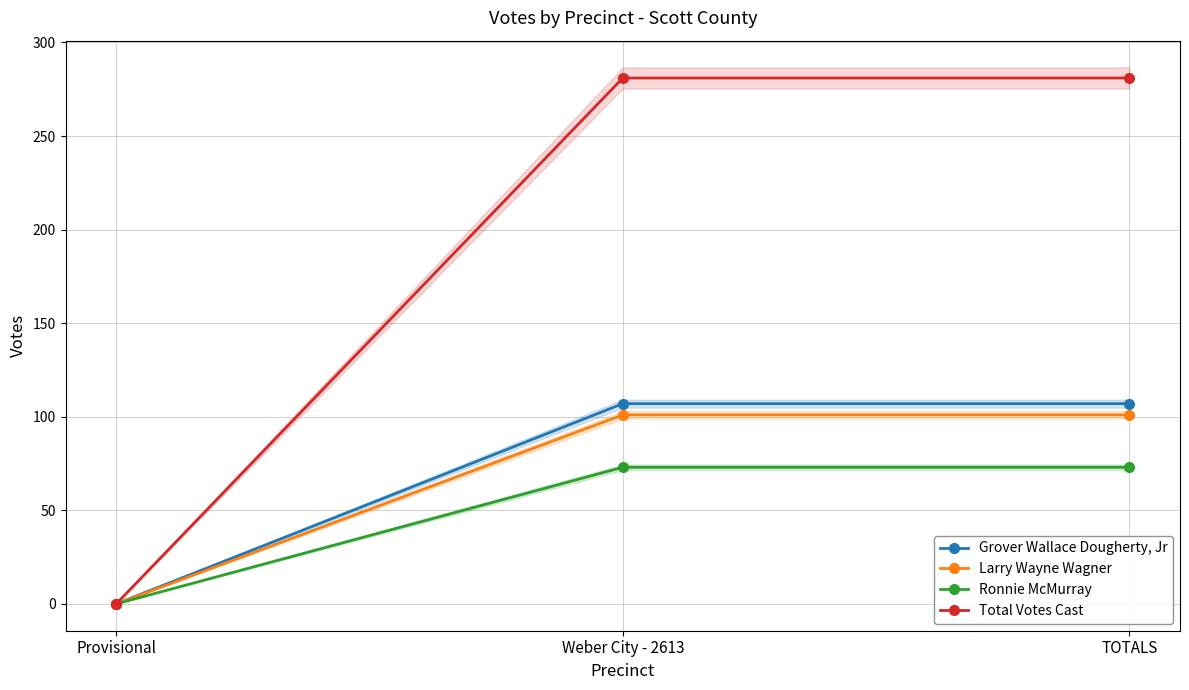

True or false: Grover Wallace Dougherty, Jr has a value of 160 at Weber City - 2613.

False